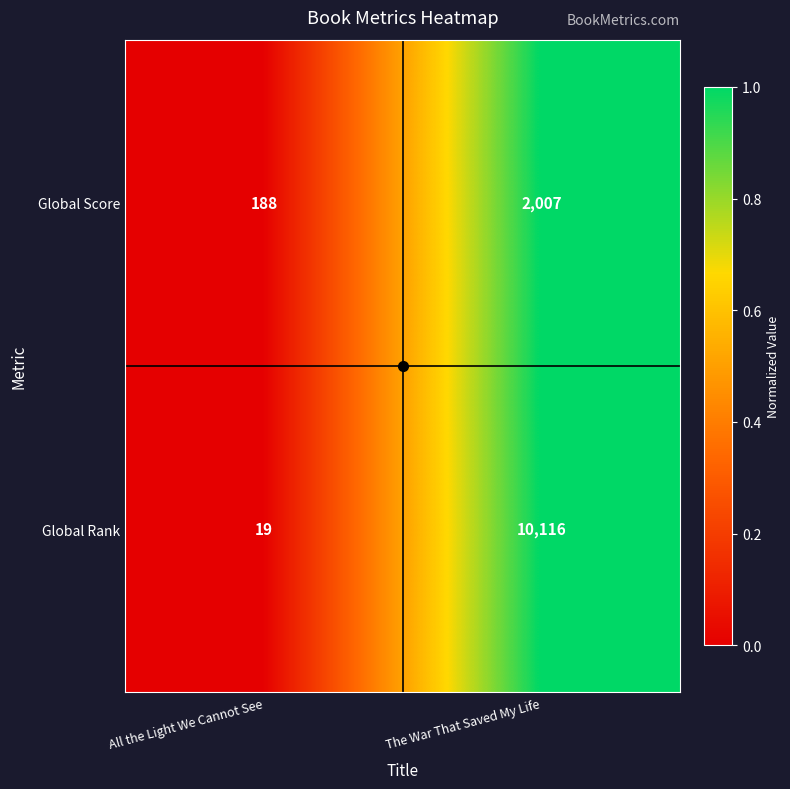

What is the total value across all series at The War That Saved My Life?

12123